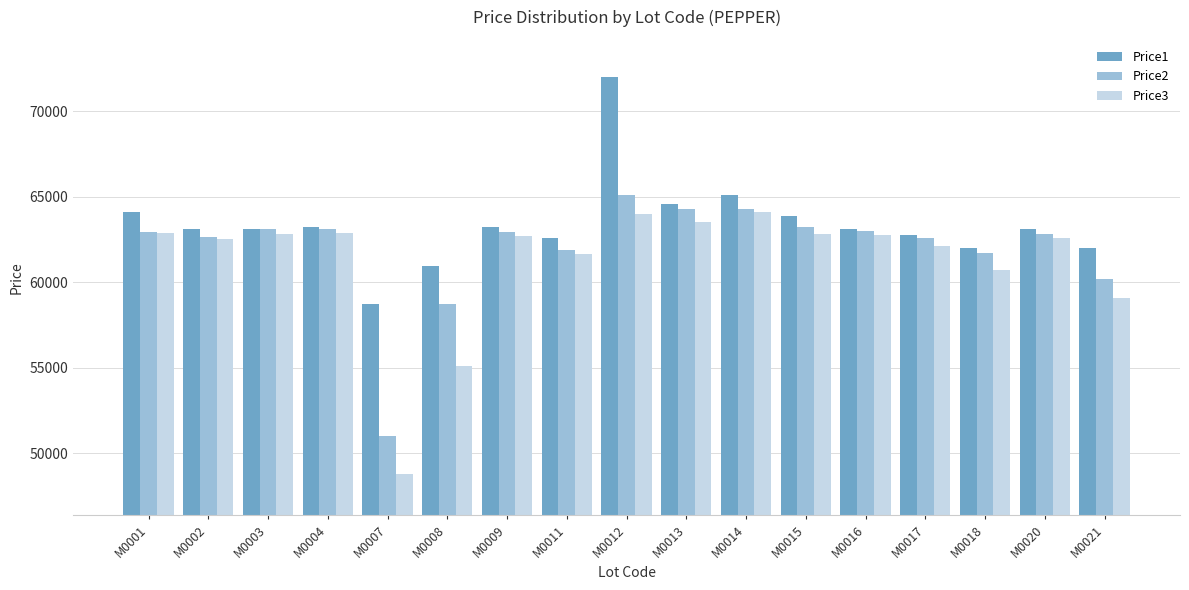

Are the bars horizontal?

No